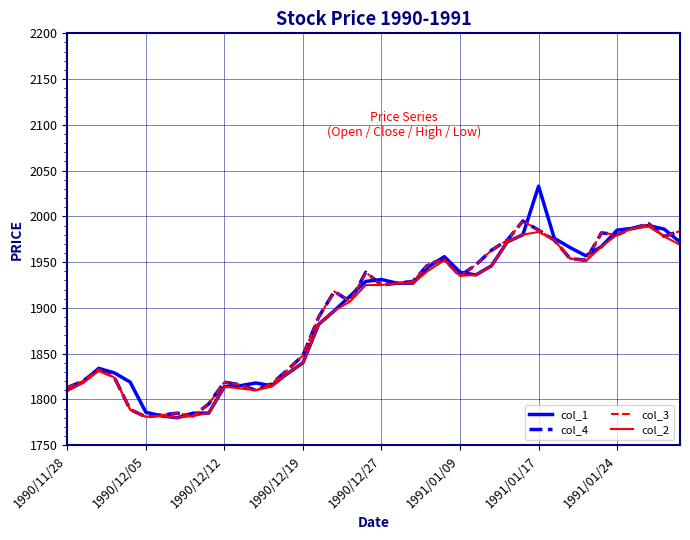

Which series has the largest range (max minus min)?

col_1